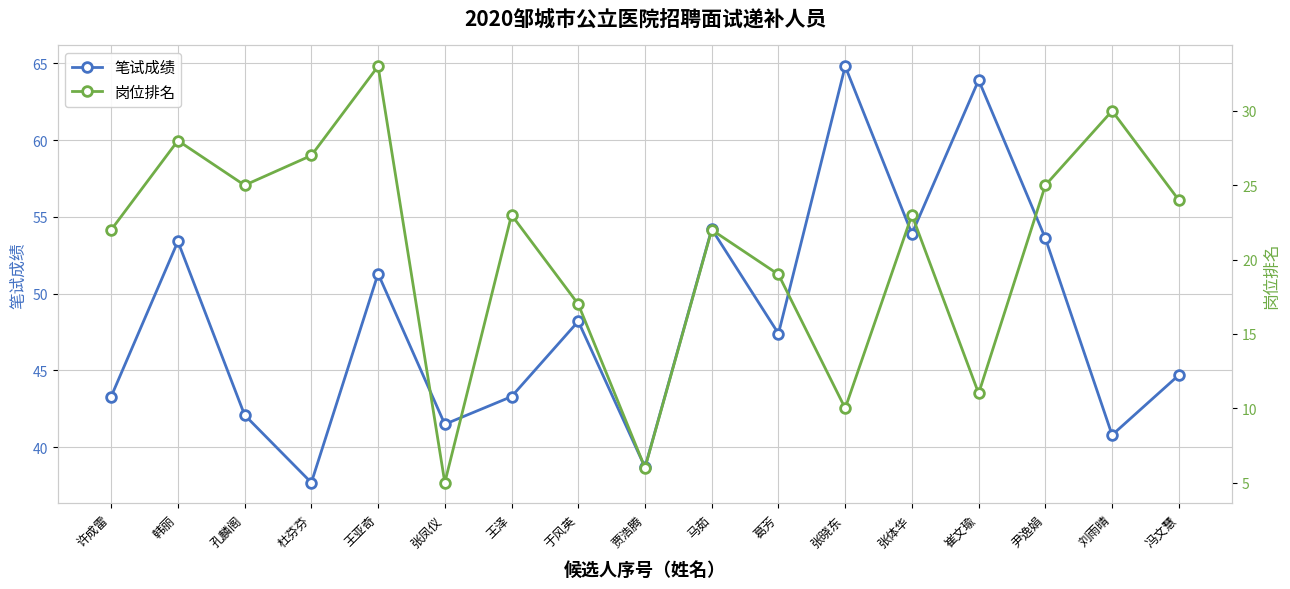

What is the total value across all series at 马茹?

76.2